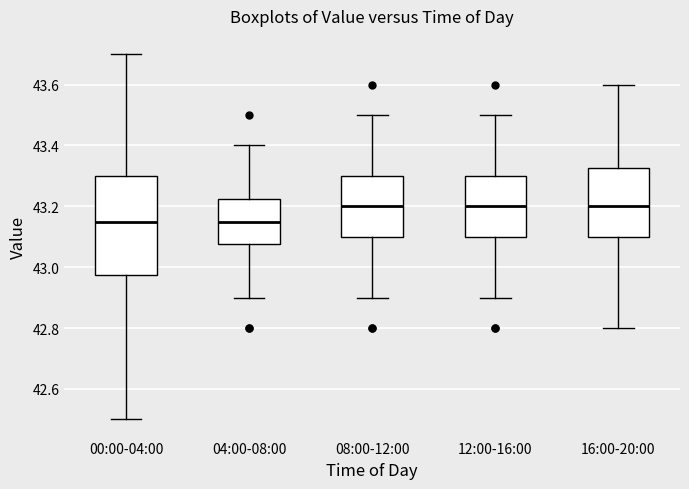

Where does the median line of the box for 16:00-20:00 sit on the y-axis? The values are not printed on the chart, so give them approximately, as read against the axis.

43.20